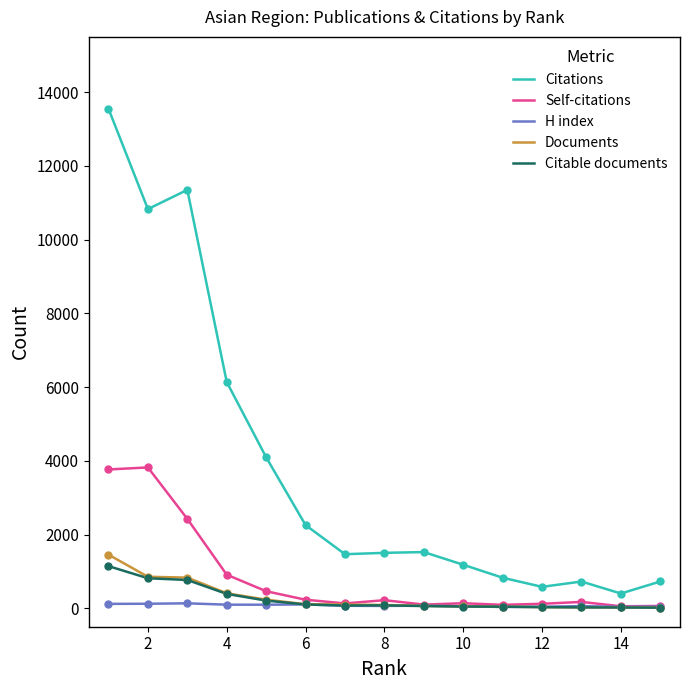

What is the difference between the second highest and minimum values in the Self-citations series?

3712